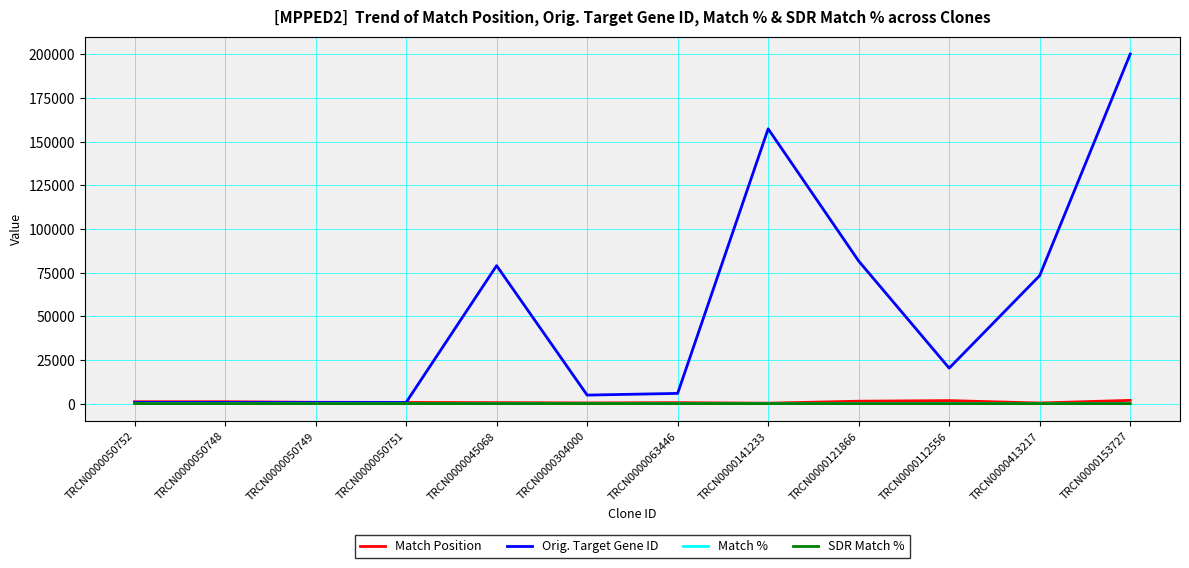

The Orig. Target Gene ID series shows 125952 at TRCN0000121866. True or false?

False